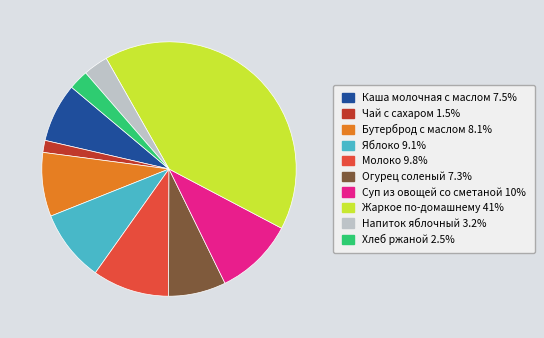

Is Суп из овощей со сметаной 10% the majority of the pie?

No